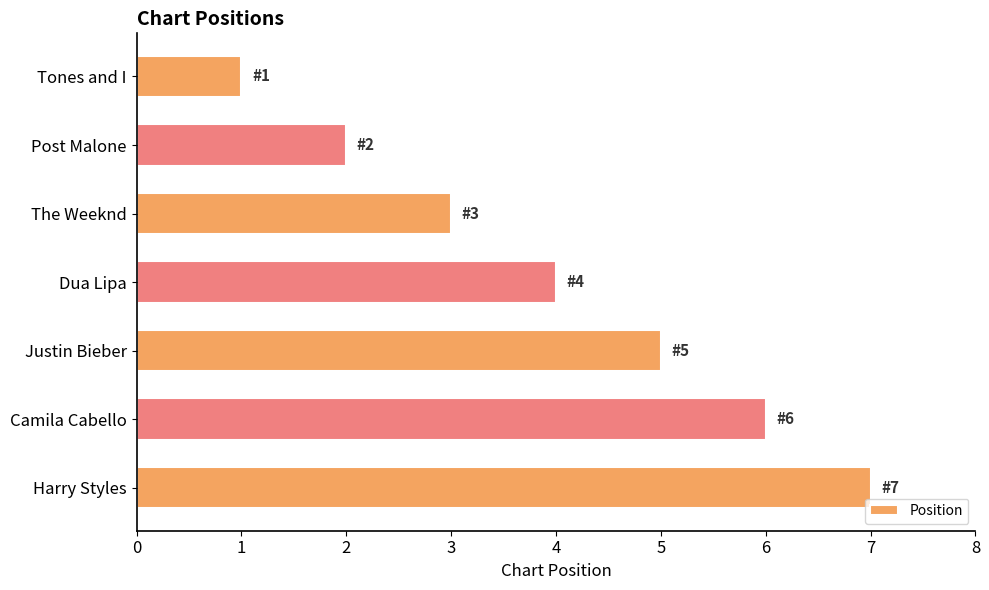

At which label is the value closest to 4?

Dua Lipa